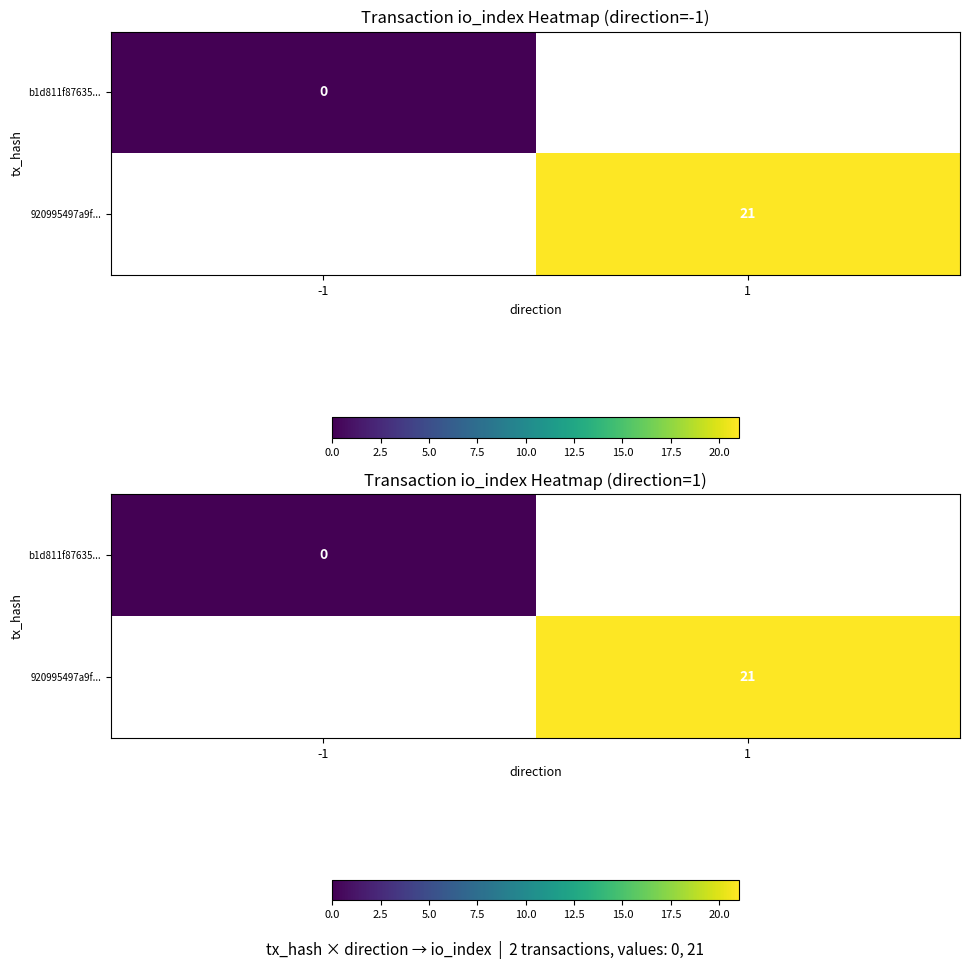

List the series in order of their peak value, highest first.

b1d811f87635..., 920995497a9f...